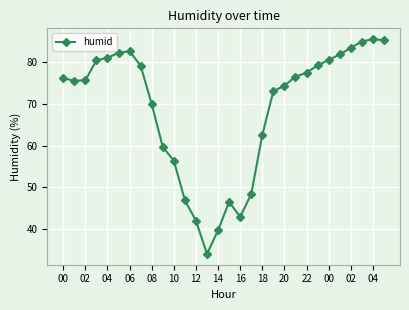

True or false: there are more than 1 points higher than both neighbors.

True